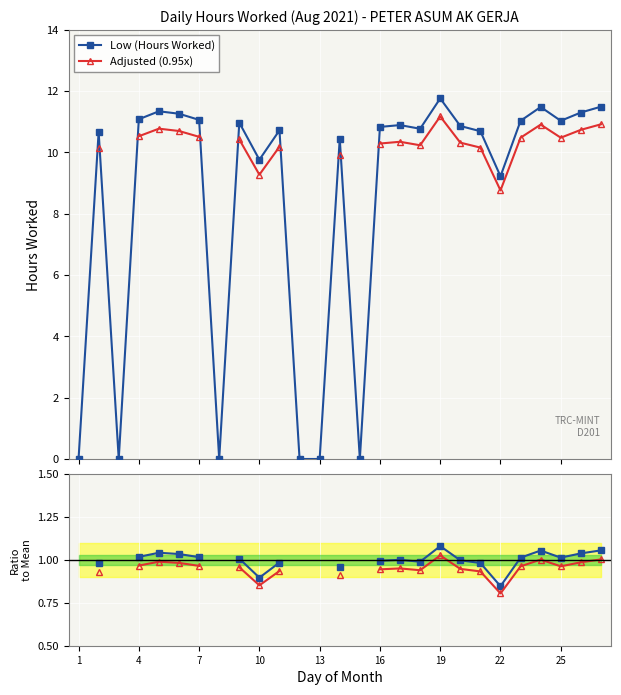

Is this an area chart (filled region under the line)?

No